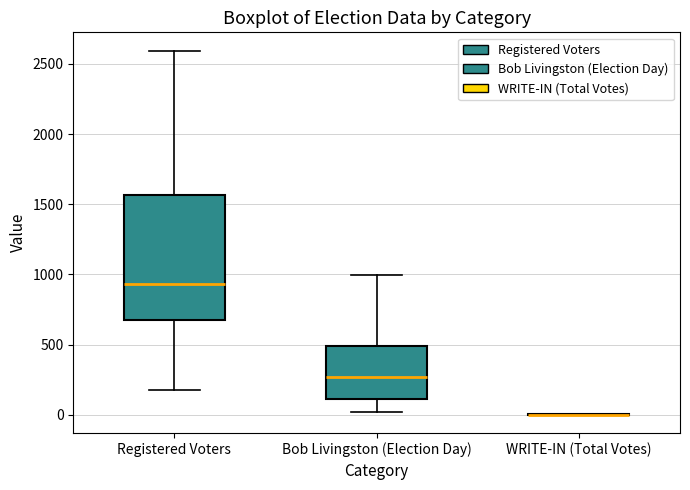

Reading left to right, read every box against the y-axis: the position of its median line, the range the box covers, and the ends of its whiskers. The values are not printed on the chart, so give them approximately, as read against the axis.

Registered Voters: median 950, box 700 to 1550, whiskers 150 to 2600
Bob Livingston (Election Day): median 250, box 100 to 500, whiskers 0 to 1000
WRITE-IN (Total Votes): box collapsed to a line at 0, whiskers 0 to 0